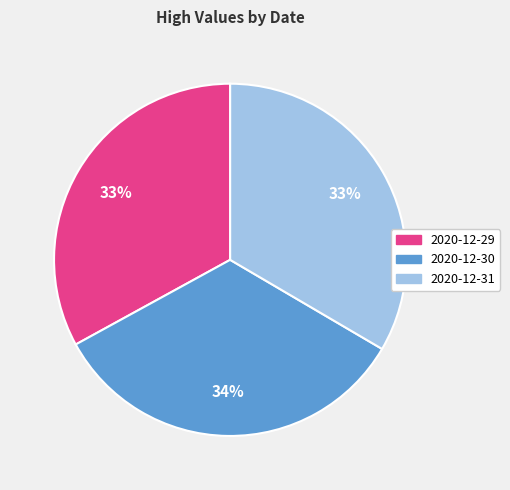

To the nearest percent, what is the average slice percentage?

33%